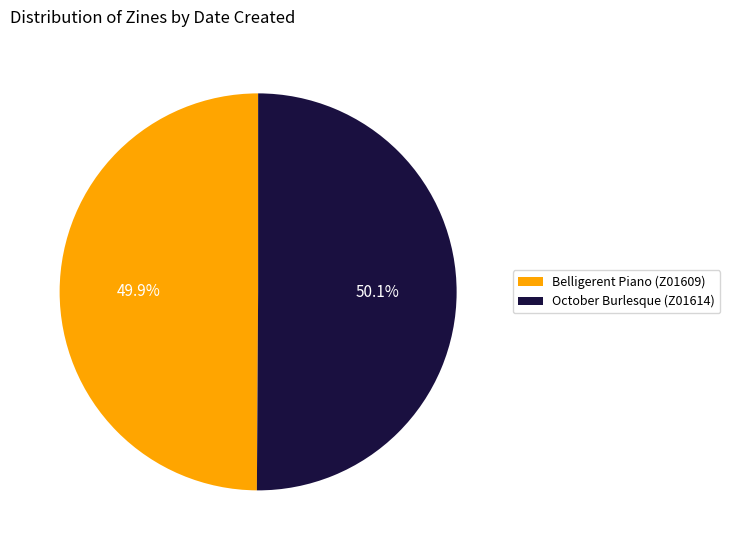

What percentage is NOT represented by October Burlesque (Z01614)?

49.9%